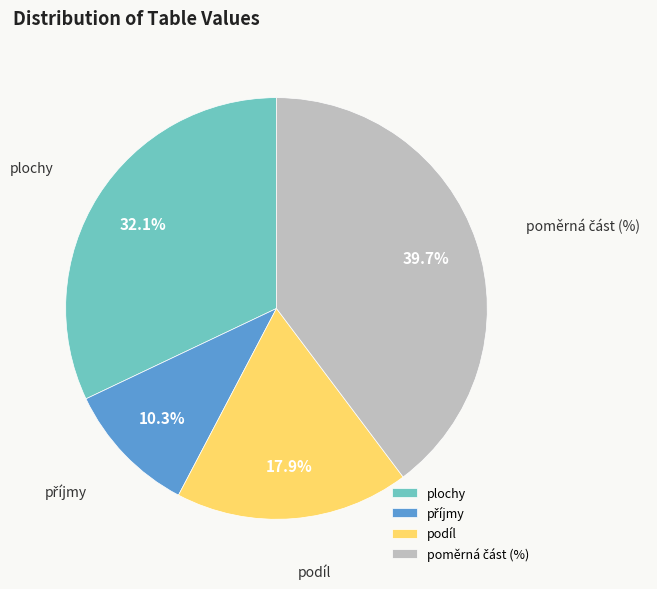

To the nearest percent, what portion does plochy represent?

32%